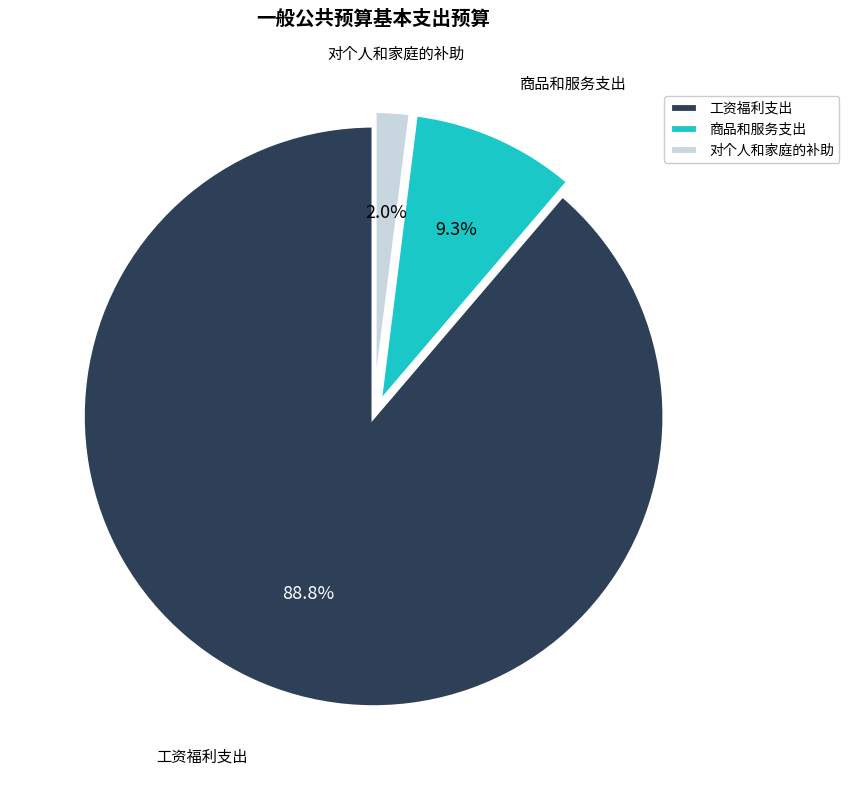

Which has a higher value, 商品和服务支出 or 工资福利支出?

工资福利支出